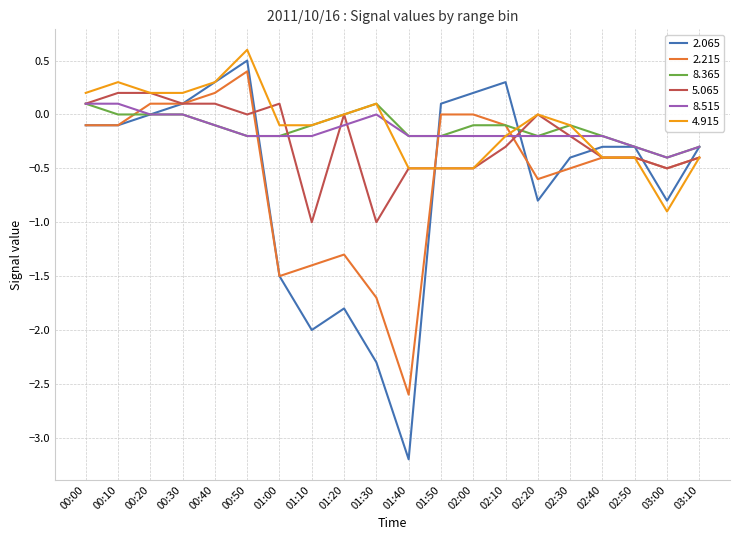

At which category is the sum across all series the highest?

00:50